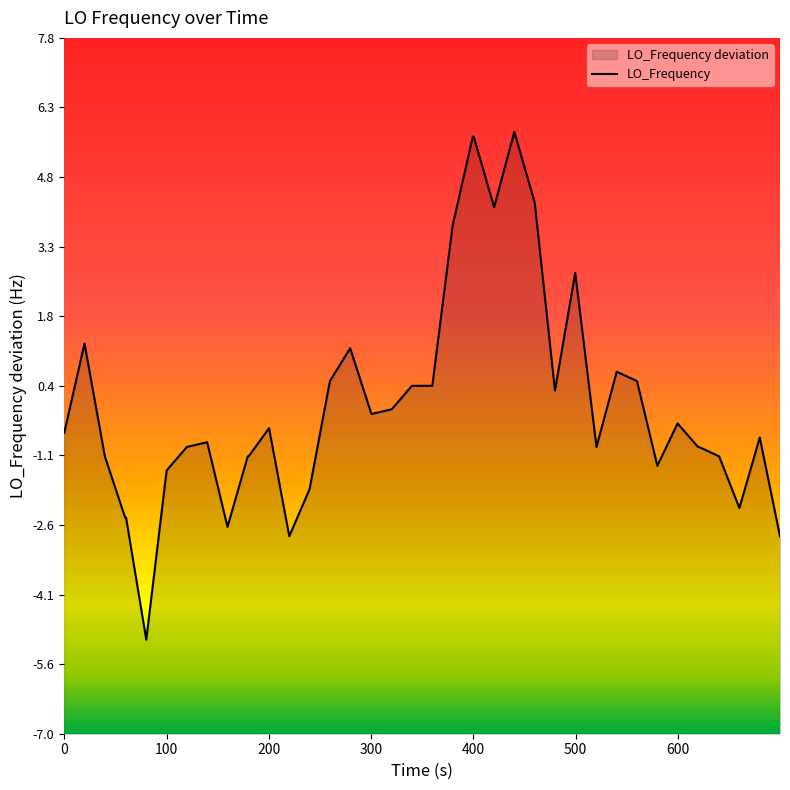

How many lines are shown in the chart?

1